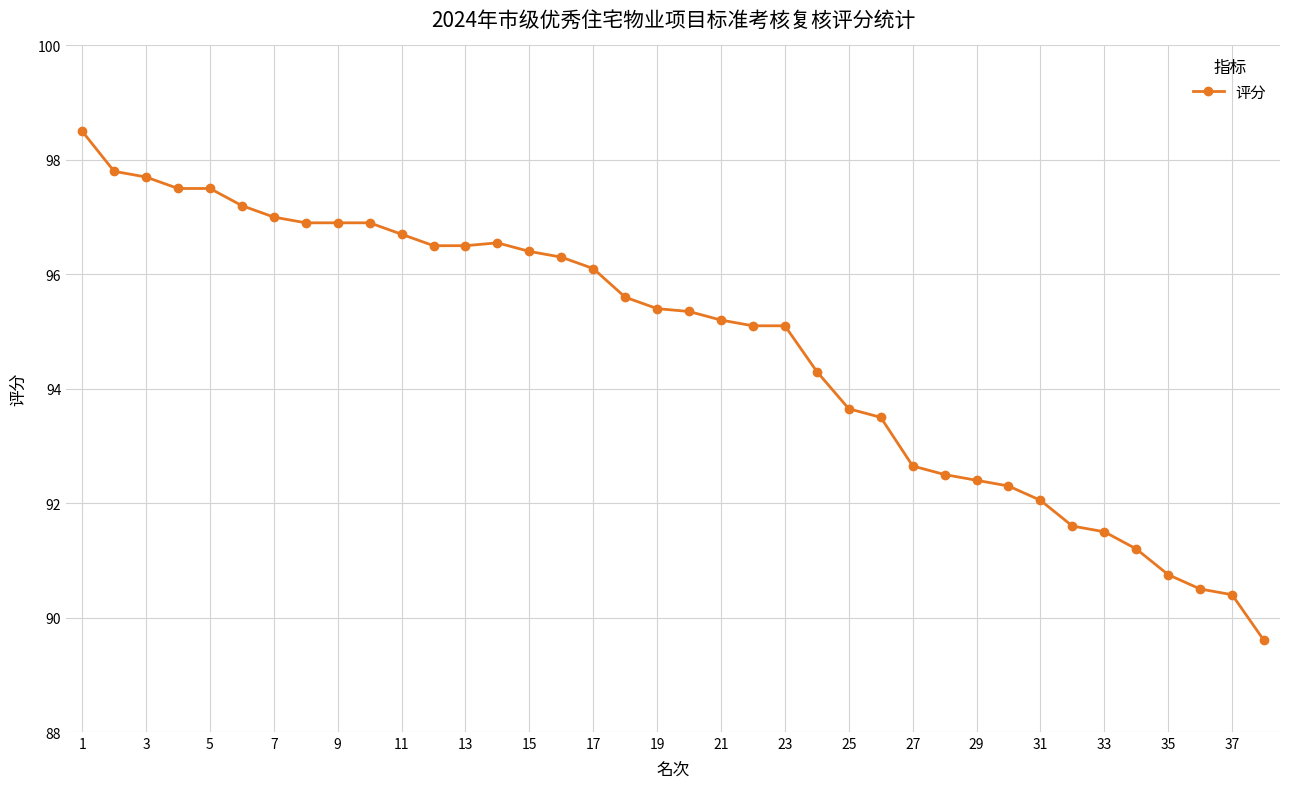

True or false: the data has more than 0 interior local peaks.

True